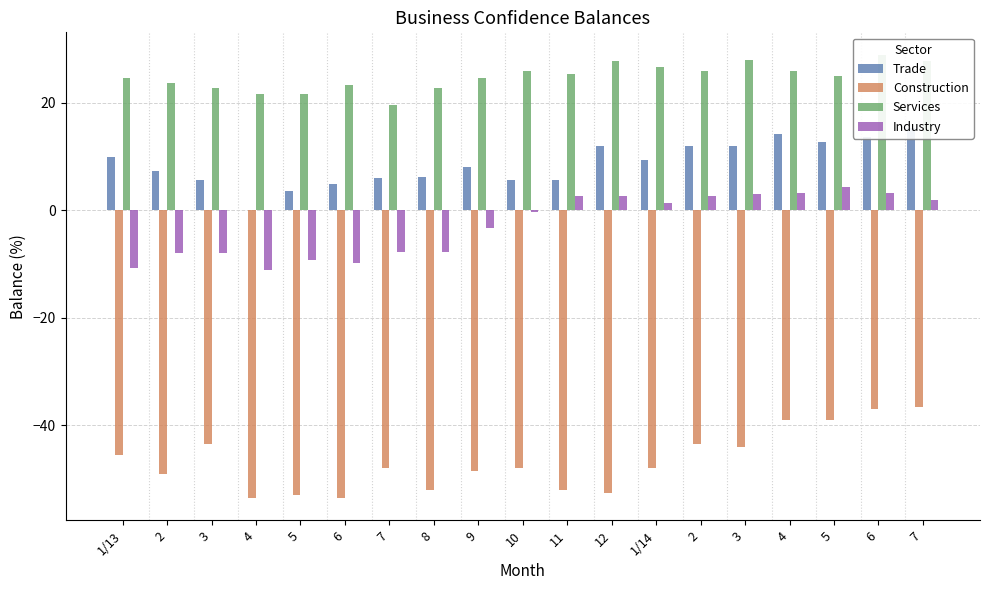

What is the value of the Services bar at the 15th from the left?

22.7